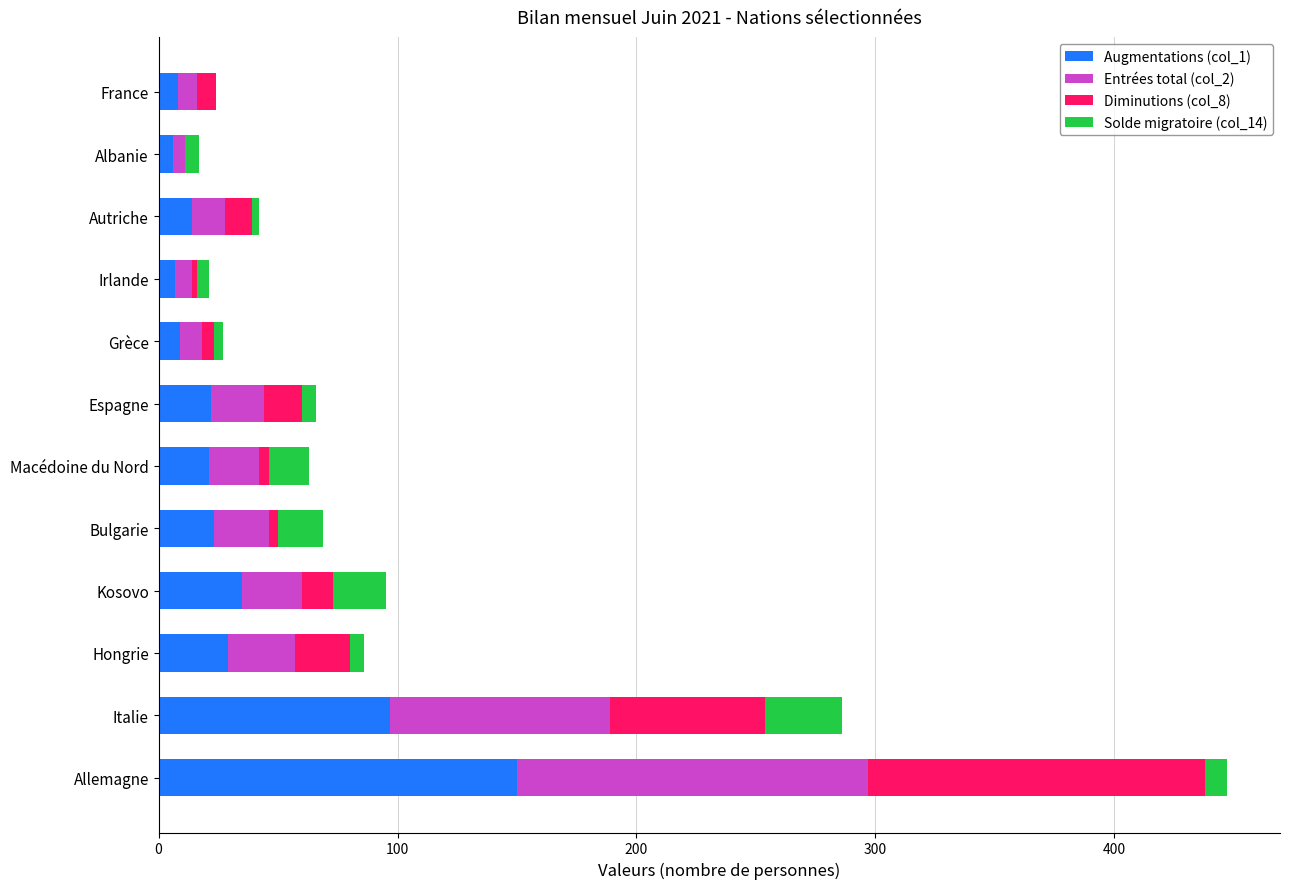

The value of Augmentations (col_1) at Italie is 97. True or false?

True